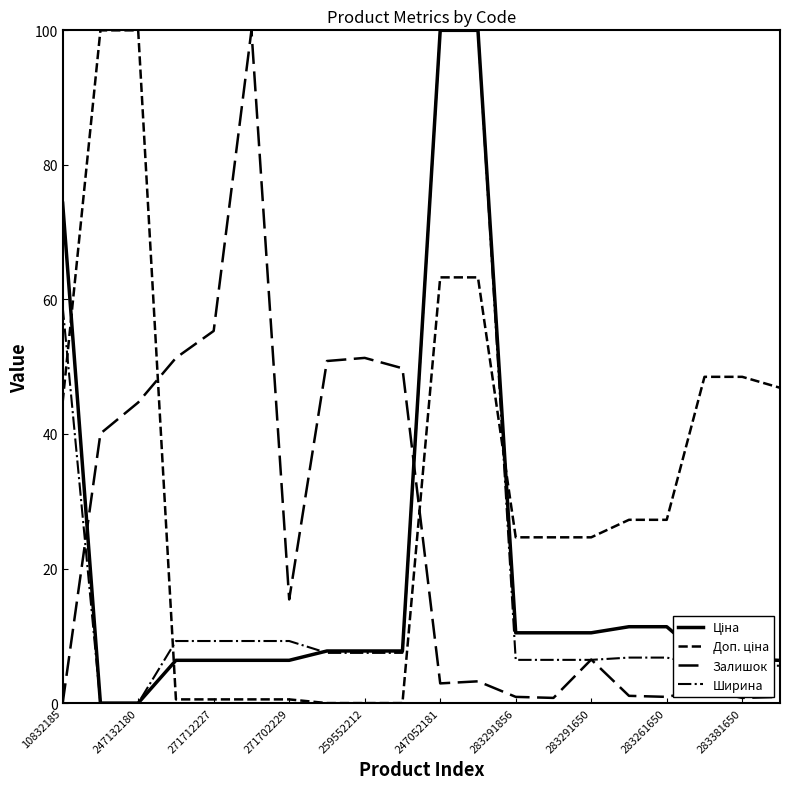

How many times do Залишок and Ширина cross each other?

4